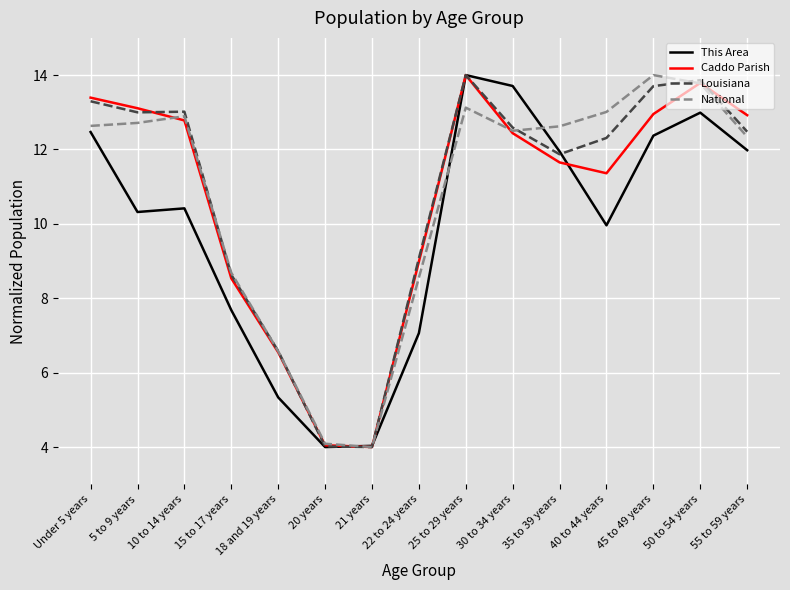

What is the difference between the Louisiana values at 35 to 39 years and 10 to 14 years?

1.1